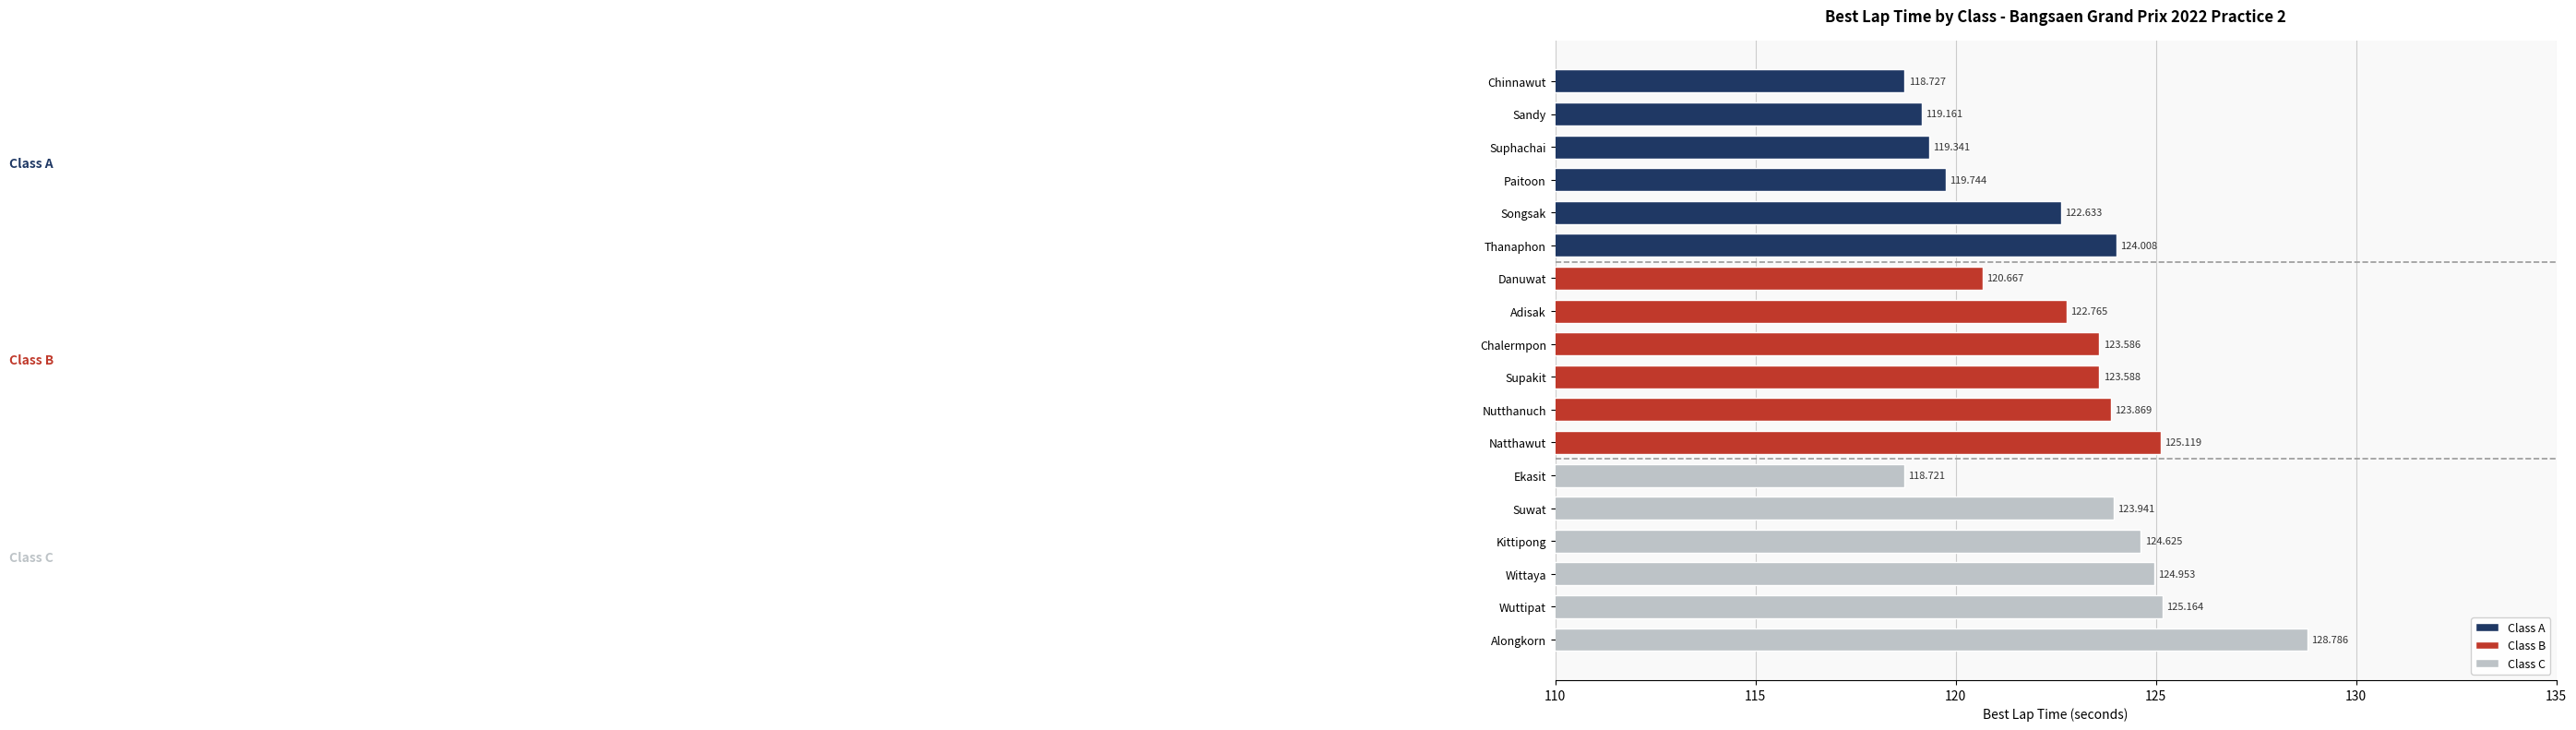

The value of Class A at 125 is 119.7. True or false?

True